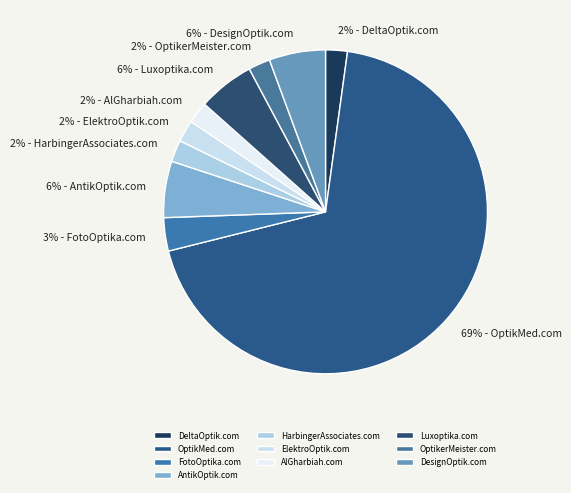

How many segments does this pie chart have?

10